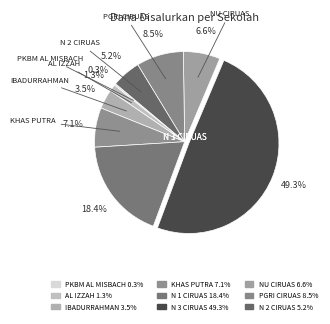

What is the smallest slice in the pie chart?

PKBM AL MISBACH